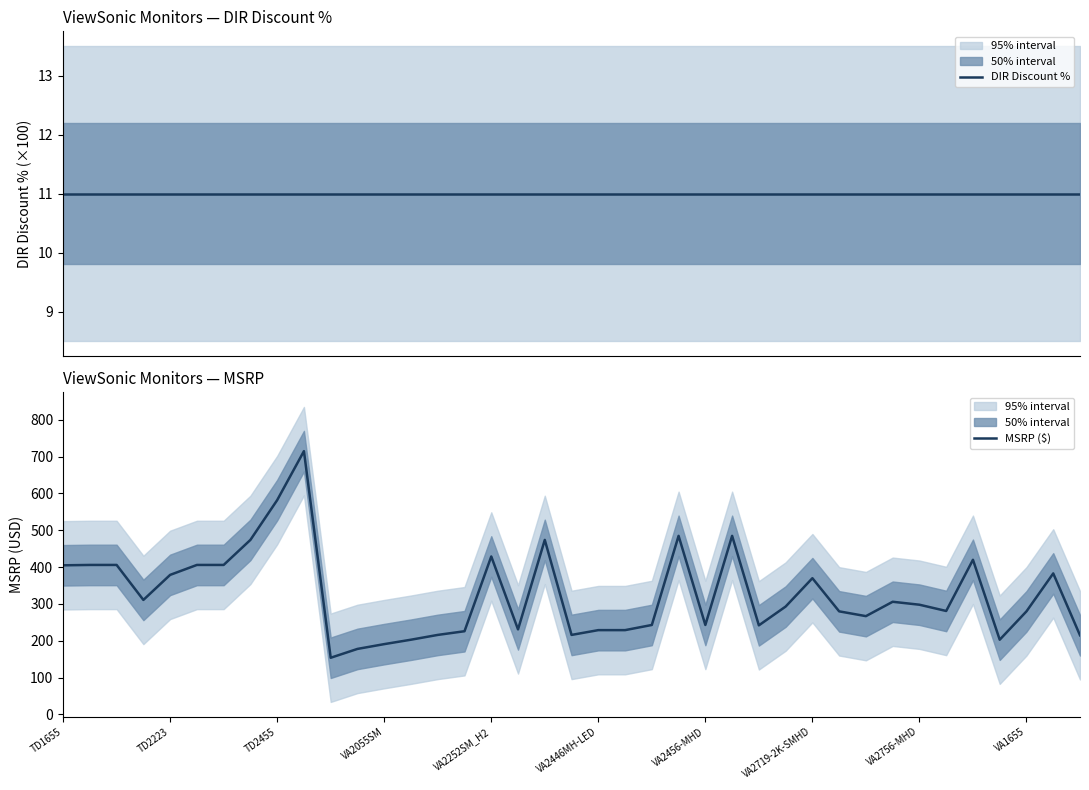

Reading left to right, extract all data points from this chart.

DIR Discount %: 11	11	11	11	11	11	11	11	11	11	11	11	11	11	11	11	11	11	11	11	11	11	11	11	11	11	11	11	11	11	11	11	11	11	11	11	11	11	11
MSRP ($): 405	406	406	311	379	406	406	474	582	715	154	178	191	203	216	226	429	231	474	216	229	229	243	485	243	485	242	293	370	280	267	306	298	281	420	203	280	383	215